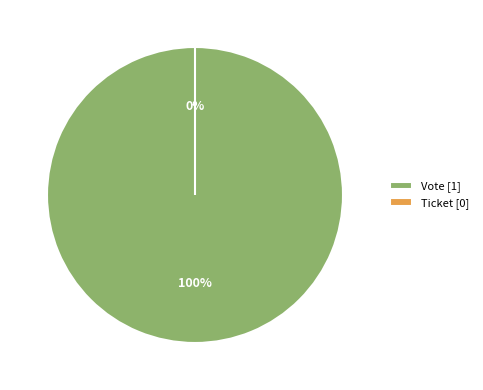

Which has a higher value, Vote or Ticket?

Vote